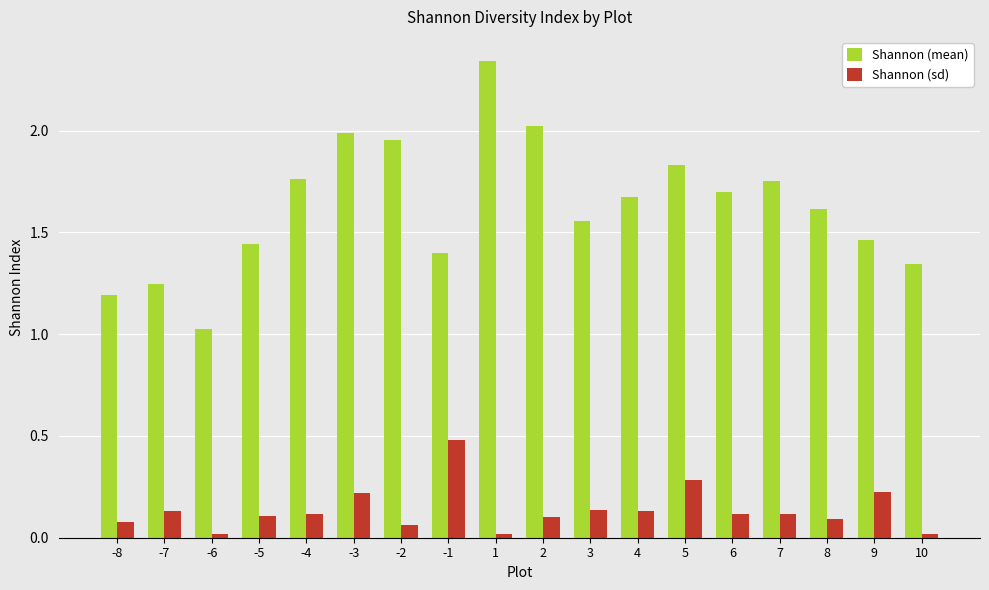

Which series has the widest spread of values?

Shannon (mean)